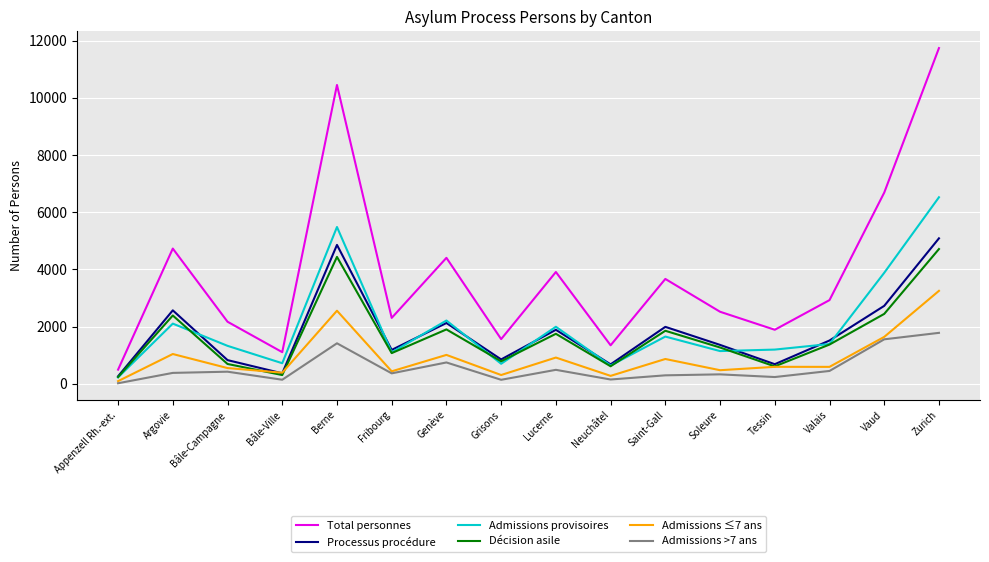

At which category is the sum across all series the highest?

Zurich